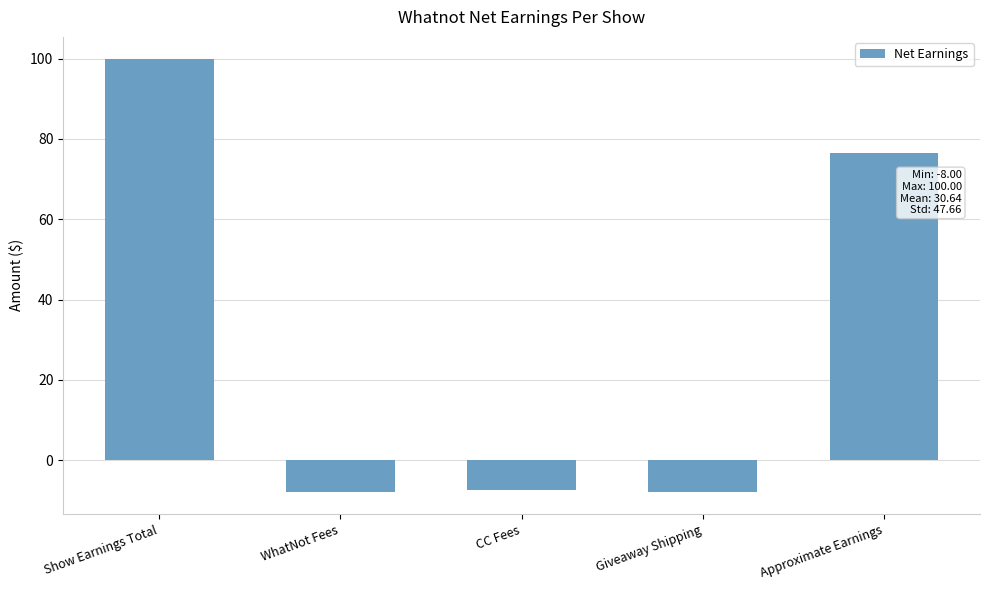

What is the label of the 4th bar from the left?

Giveaway Shipping